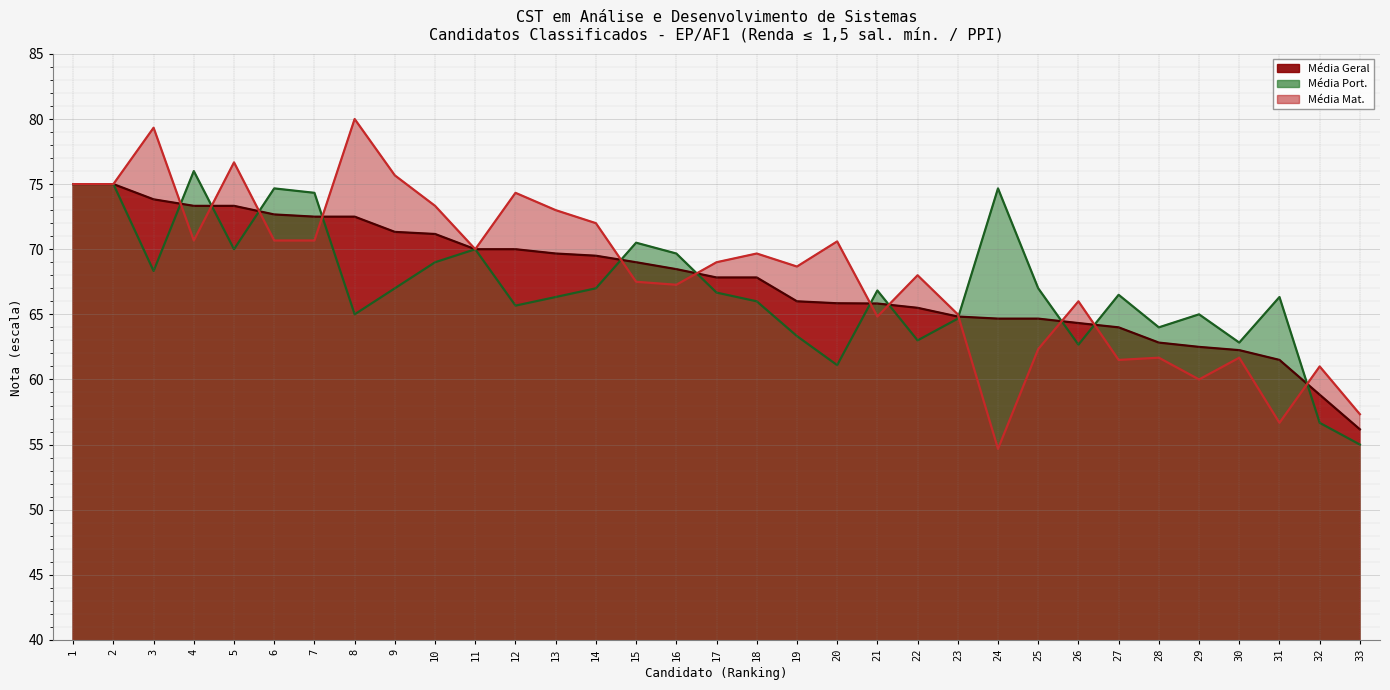

Reading left to right, transcribe all the data shown in this chart.

Média Geral: 75.0	75.0	73.8	73.3	73.3	72.7	72.5	72.5	71.3	71.2	70.0	70.0	69.7	69.5	69.0	68.5	67.8	67.8	66.0	65.8	65.8	65.5	64.8	64.7	64.7	64.3	64.0	62.8	62.5	62.2	61.5	58.8	56.2
Média Port.: 75.0	75.0	68.3	76.0	70.0	74.7	74.3	65.0	67.0	69.0	70.0	65.7	66.3	67.0	70.5	69.7	66.7	66.0	63.3	61.1	66.8	63.0	64.7	74.7	67.0	62.7	66.5	64.0	65.0	62.8	66.3	56.7	55.0
Média Mat.: 75.0	75.0	79.3	70.7	76.7	70.7	70.7	80.0	75.7	73.3	70.0	74.3	73.0	72.0	67.5	67.3	69.0	69.7	68.7	70.6	64.8	68.0	65.0	54.7	62.3	66.0	61.5	61.7	60.0	61.7	56.7	61.0	57.3